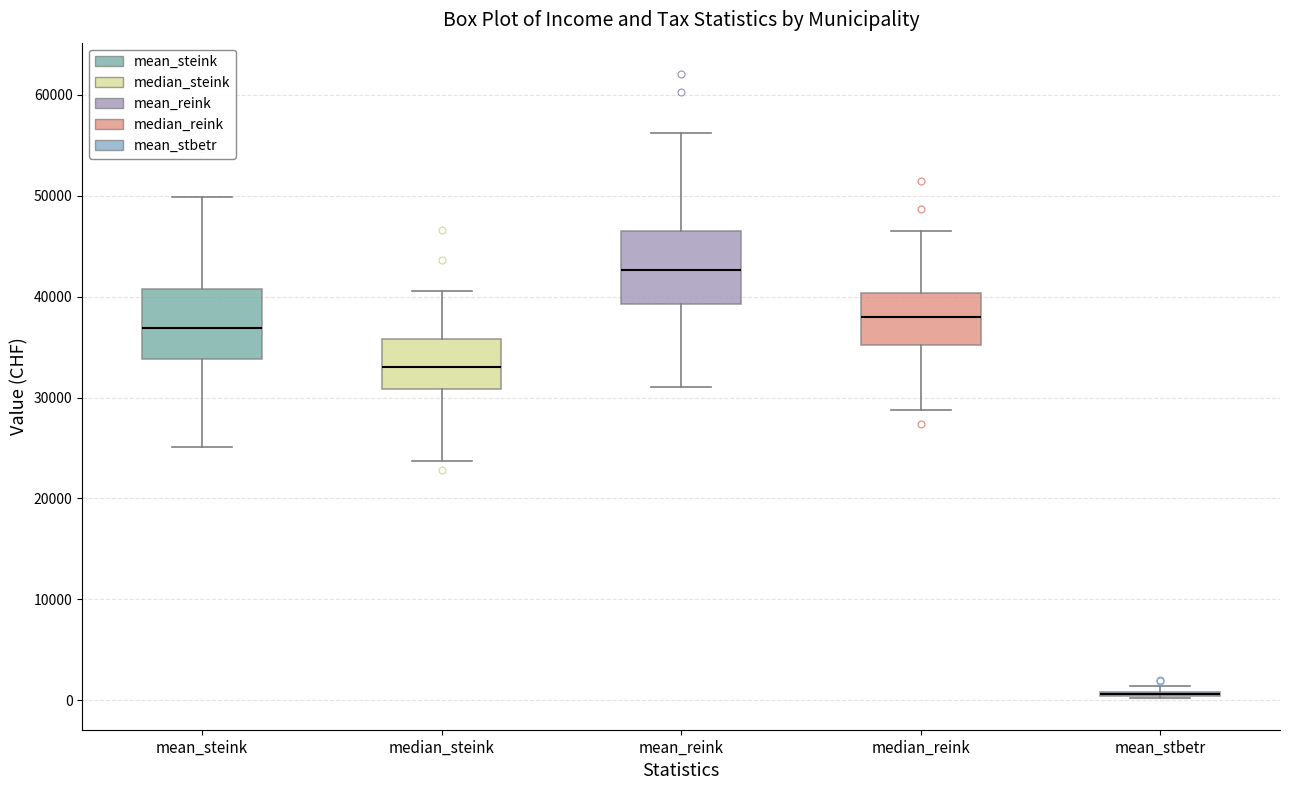

Reading left to right, read every box against the y-axis: the position of its median line, the range the box covers, and the ends of its whiskers. The values are not printed on the chart, so give them approximately, as read against the axis.

mean_steink: median 37000, box 34000 to 41000, whiskers 25000 to 50000
median_steink: median 33000, box 31000 to 36000, whiskers 24000 to 41000
mean_reink: median 43000, box 39000 to 47000, whiskers 31000 to 56000
median_reink: median 38000, box 35000 to 40000, whiskers 29000 to 46000
mean_stbetr: box collapsed to a line at 1000, whiskers 0 to 1000